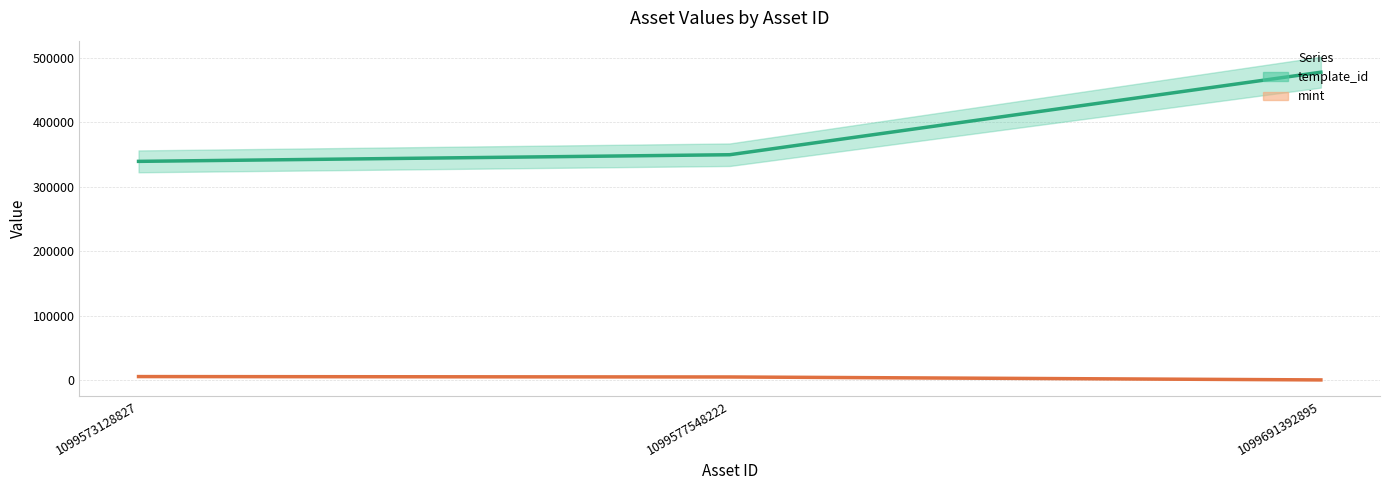

At which label is mint closest to 2715?

1099577548222